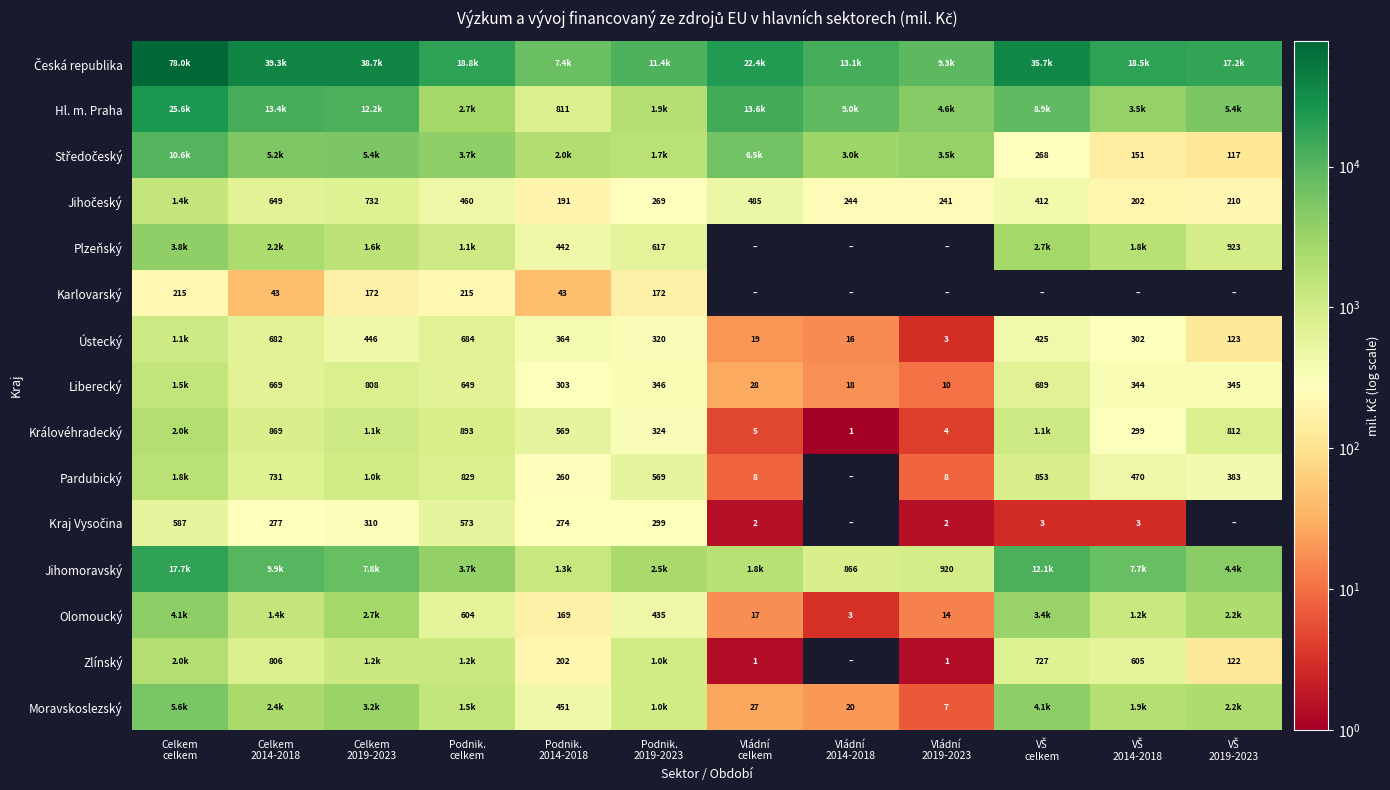

At which label does Jihočeský first exceed 411?

Celkem celkem